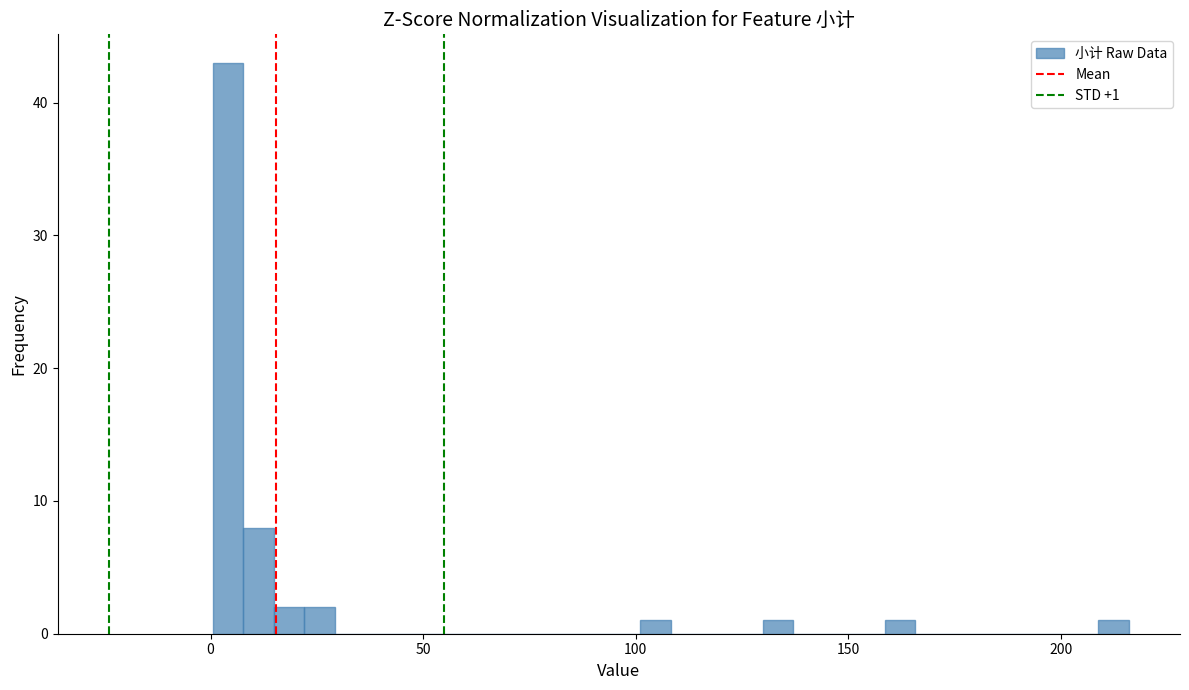

Read against the x-axis, roughly where is the centre of the tallest bar?

5